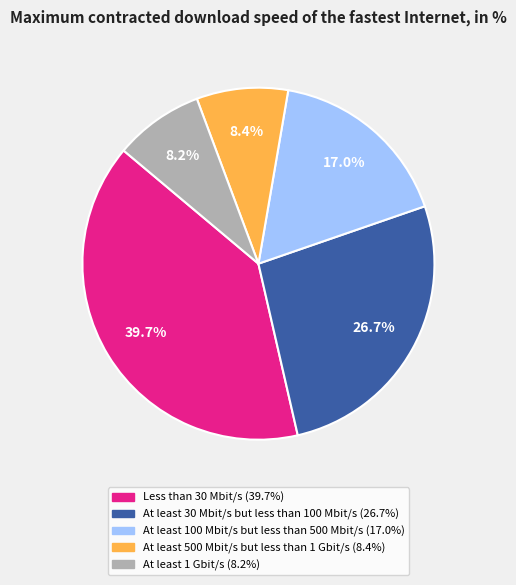

Is Less than 30 Mbit/s the majority of the pie?

No